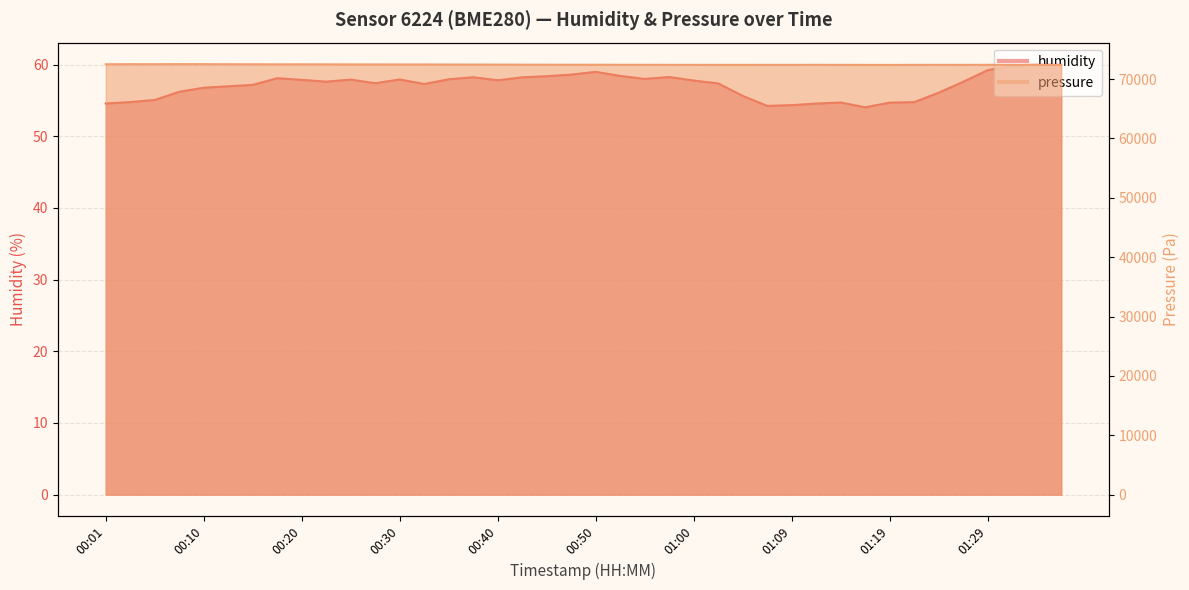

What is the sum of the pressure values at 00:25 and 00:47?

144894.2